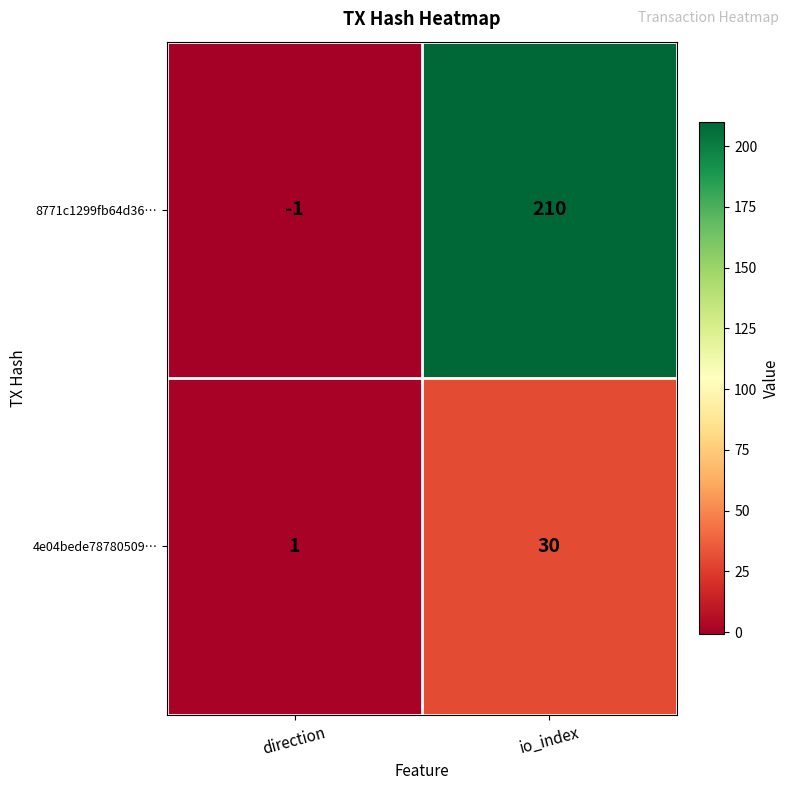

At how many categories does at least one series exceed 114?

1